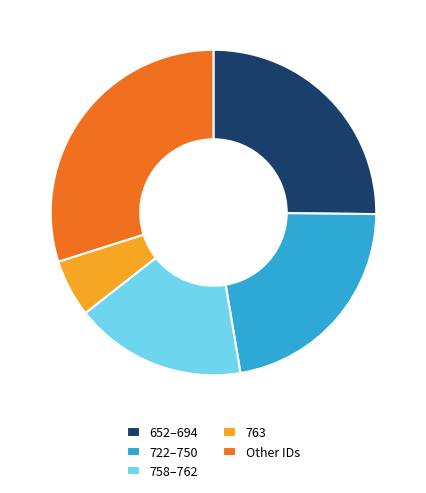

What is the largest slice in the pie chart?

Other IDs